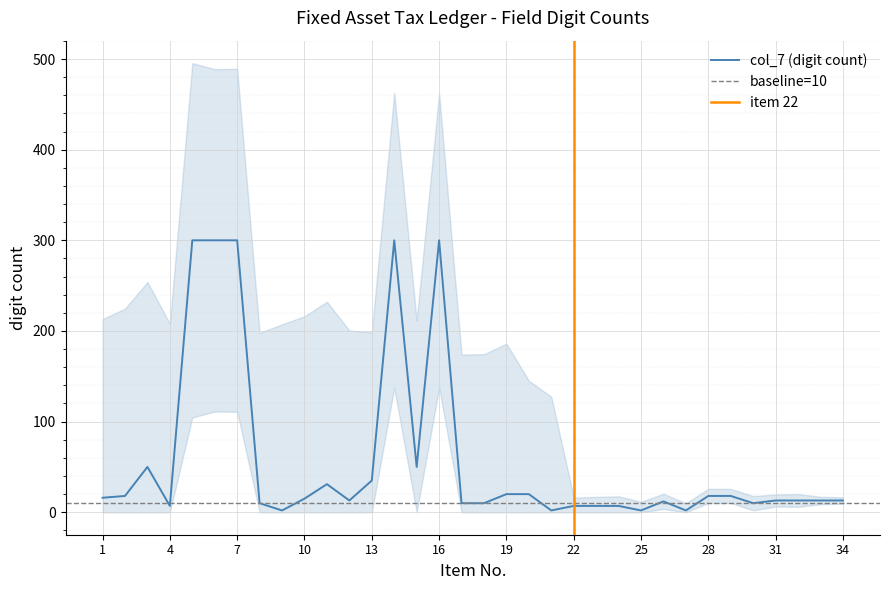

At which category does the data reach its first local valley?

4